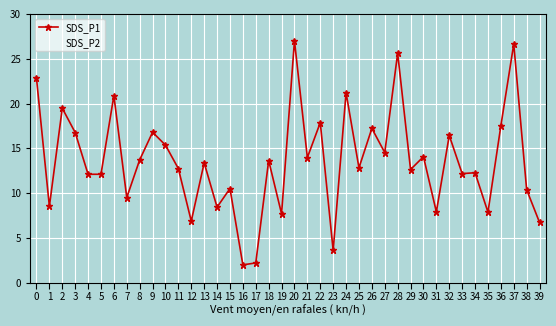

Read the SDS_P1 value at 34.

12.3